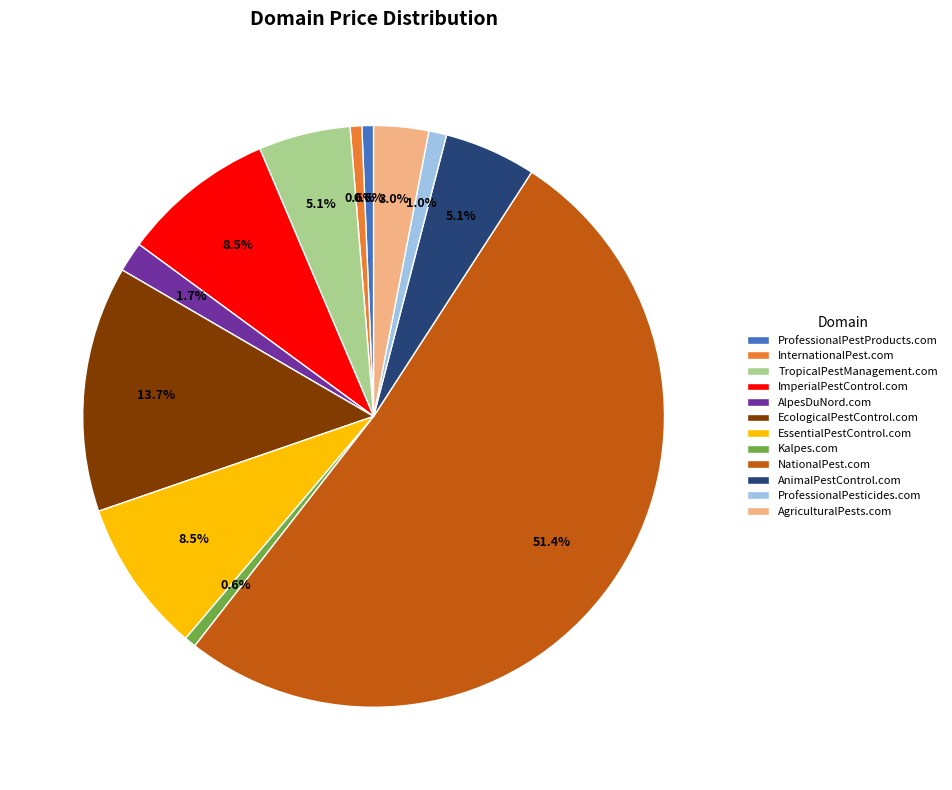

Approximately how many times larger is the value at ProfessionalPestProducts.com compared to Kalpes.com?

1.0